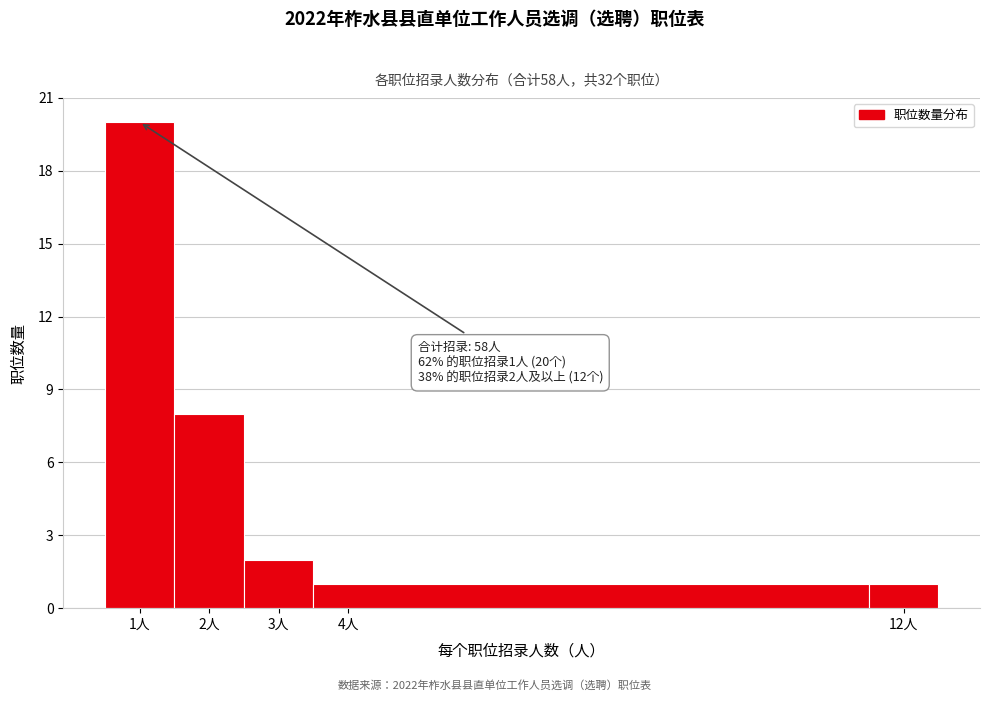

Which range on the x-axis has the tallest bar?

0.5 to 1.5